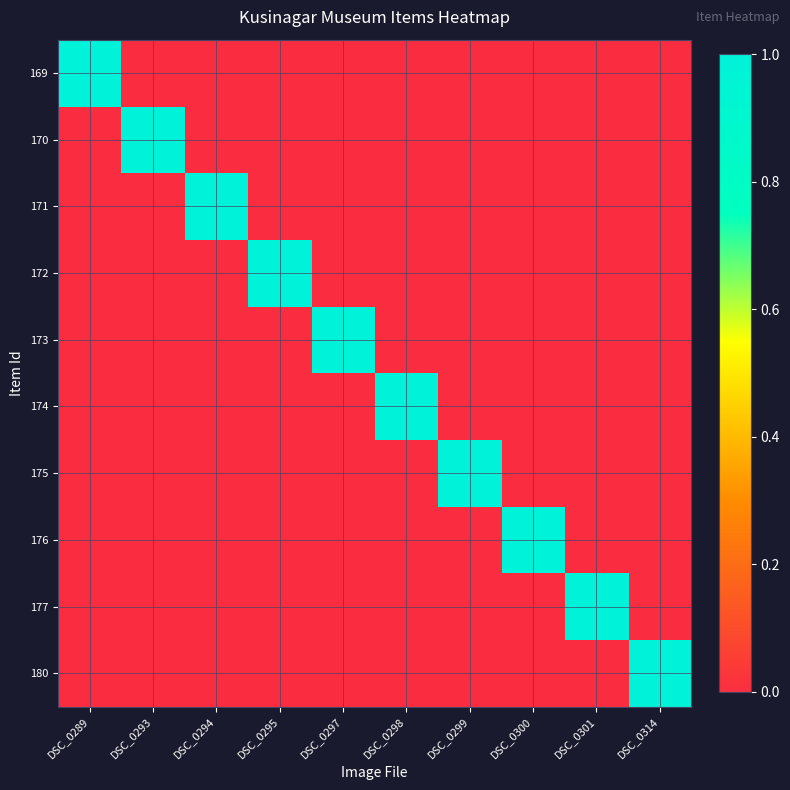

What is the total value across all series at DSC_0299?

1